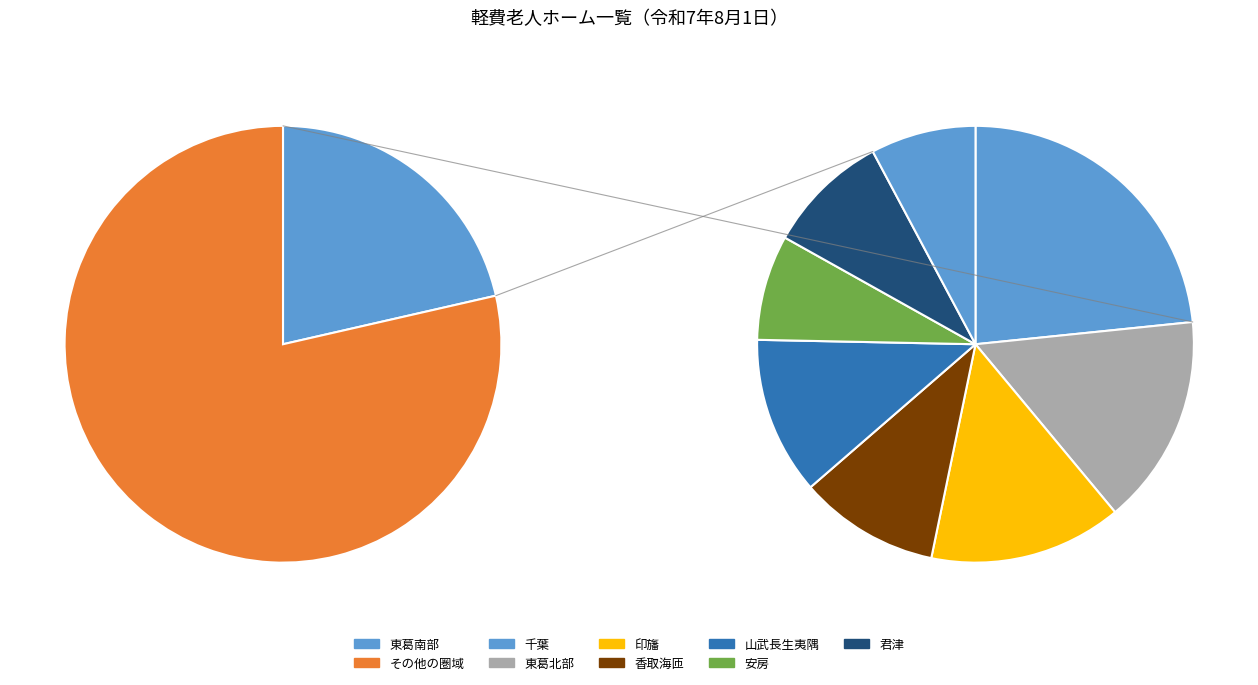

What percentage do 印旛 and 安房 together represent?

17.3%